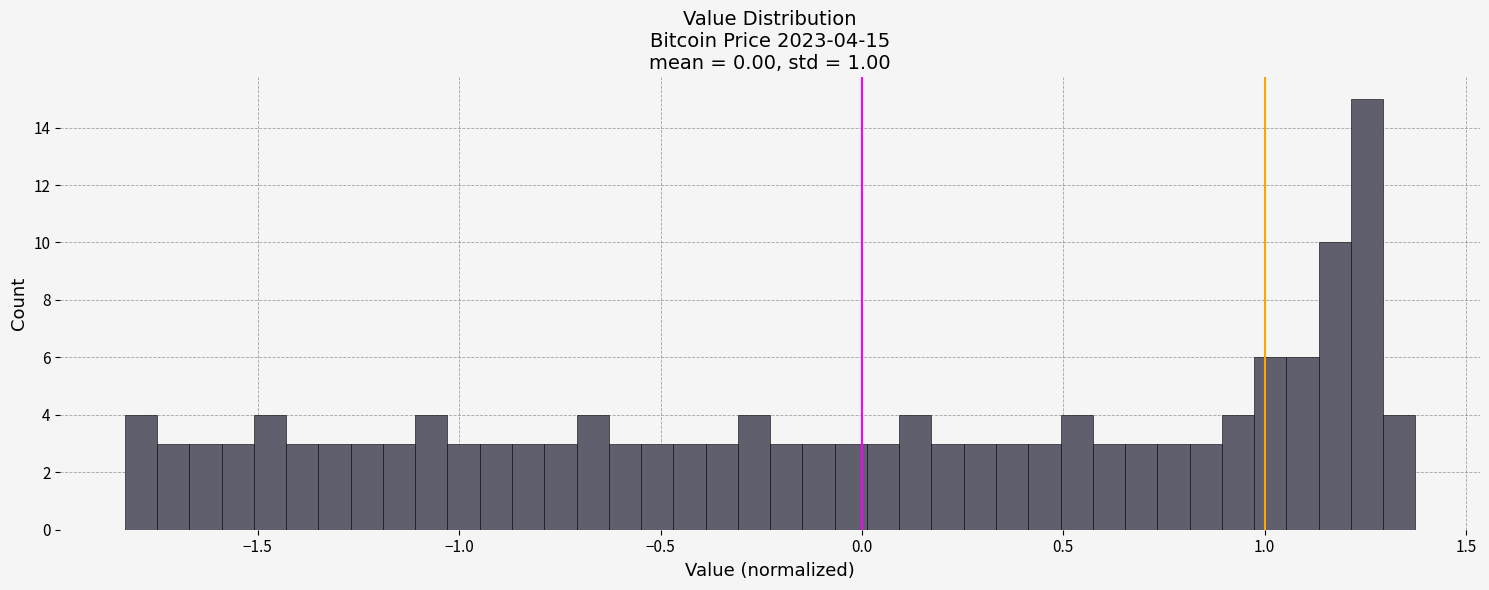

Read against the x-axis, roughly where is the centre of the tallest bar?

1.25